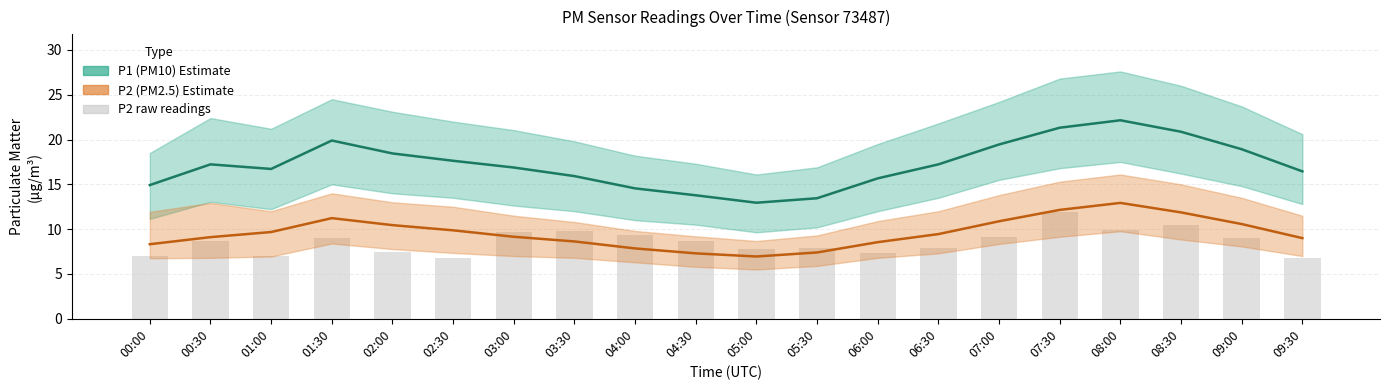

The value of P1 (PM10) Estimate at 01:30 is 5.4. True or false?

False